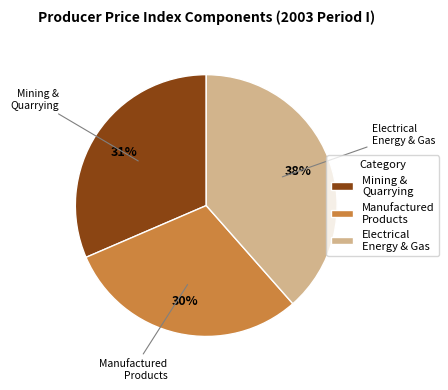

Is there any slice that represents more than half of the pie?

No